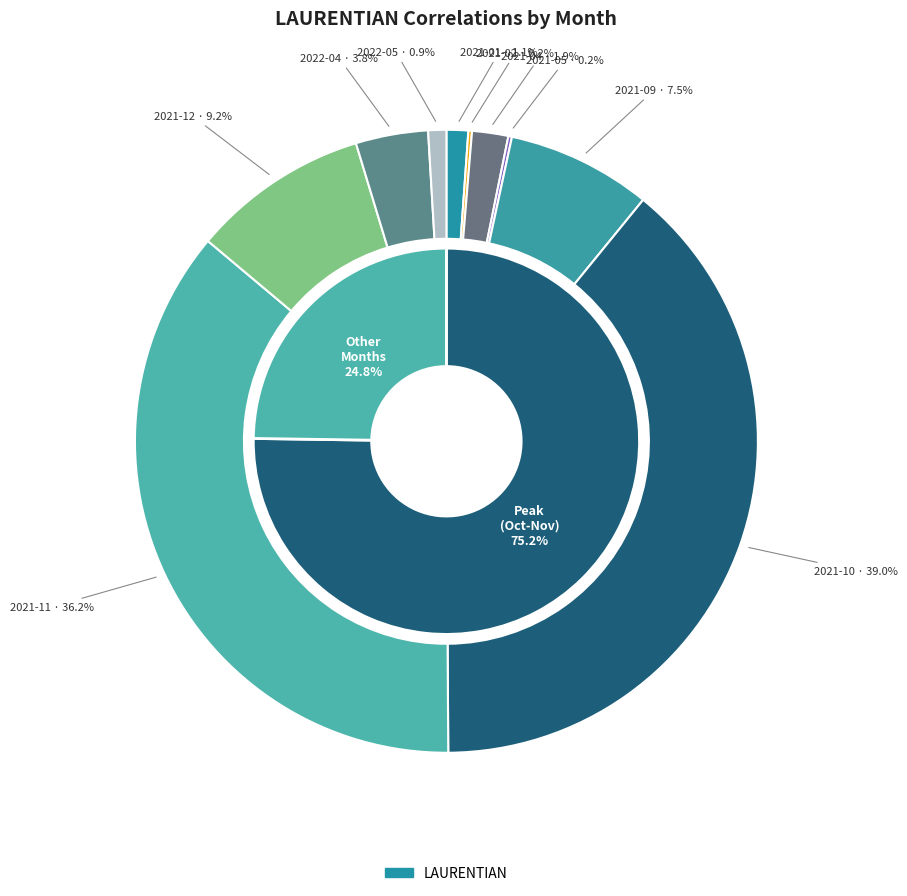

To the nearest percent, what is the combined percentage of 2021-02 and 2021-09?

8%